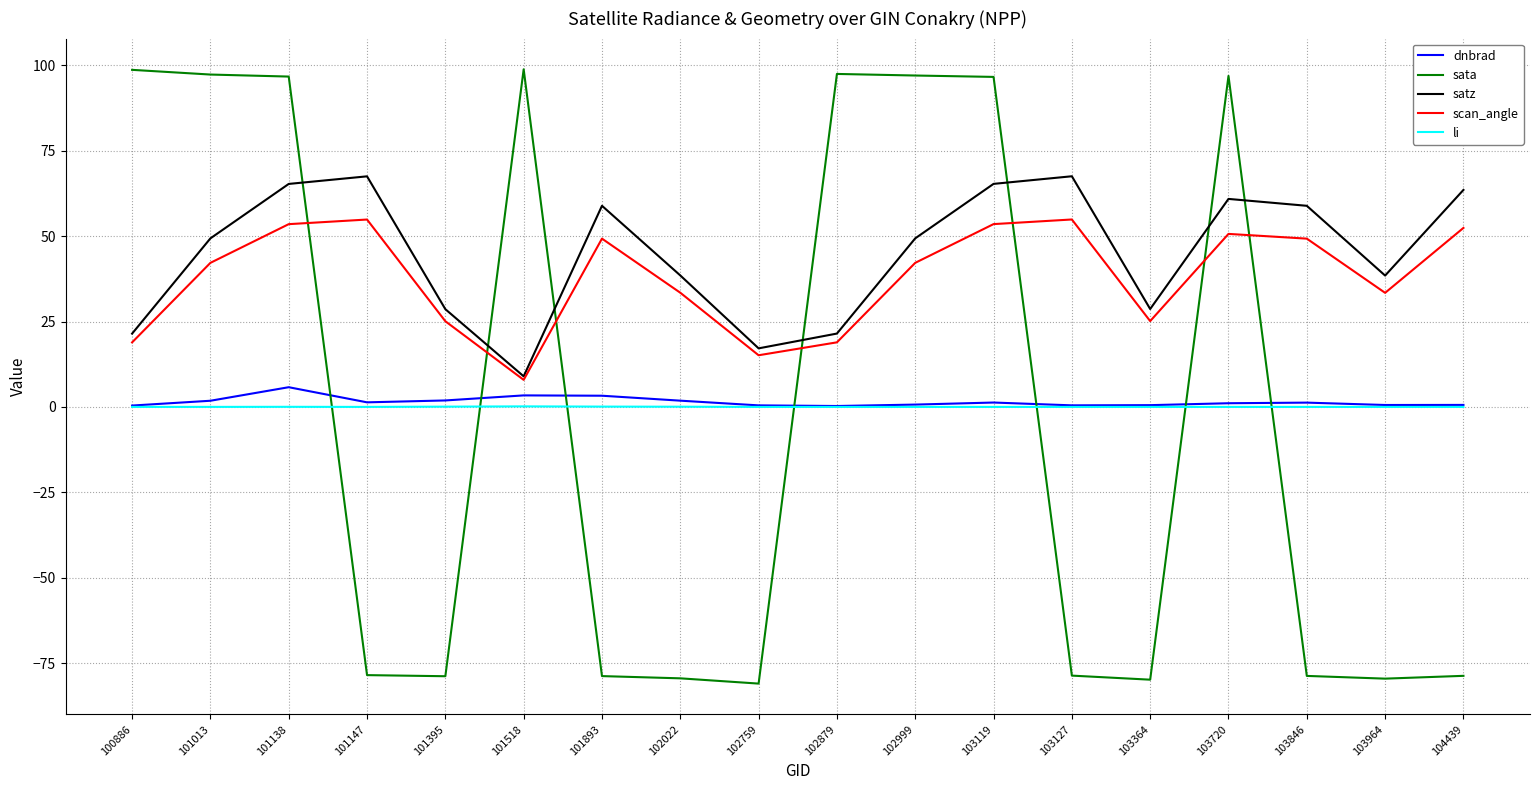

Count the number of categories in the chart.

18